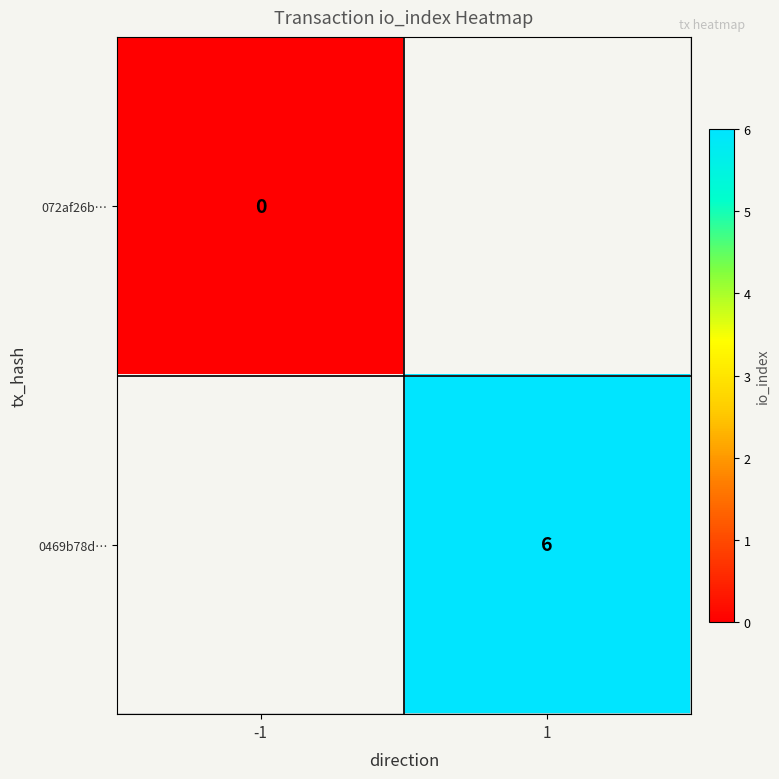

True or false: 0469b78d… has a value of 11 at 1.

False